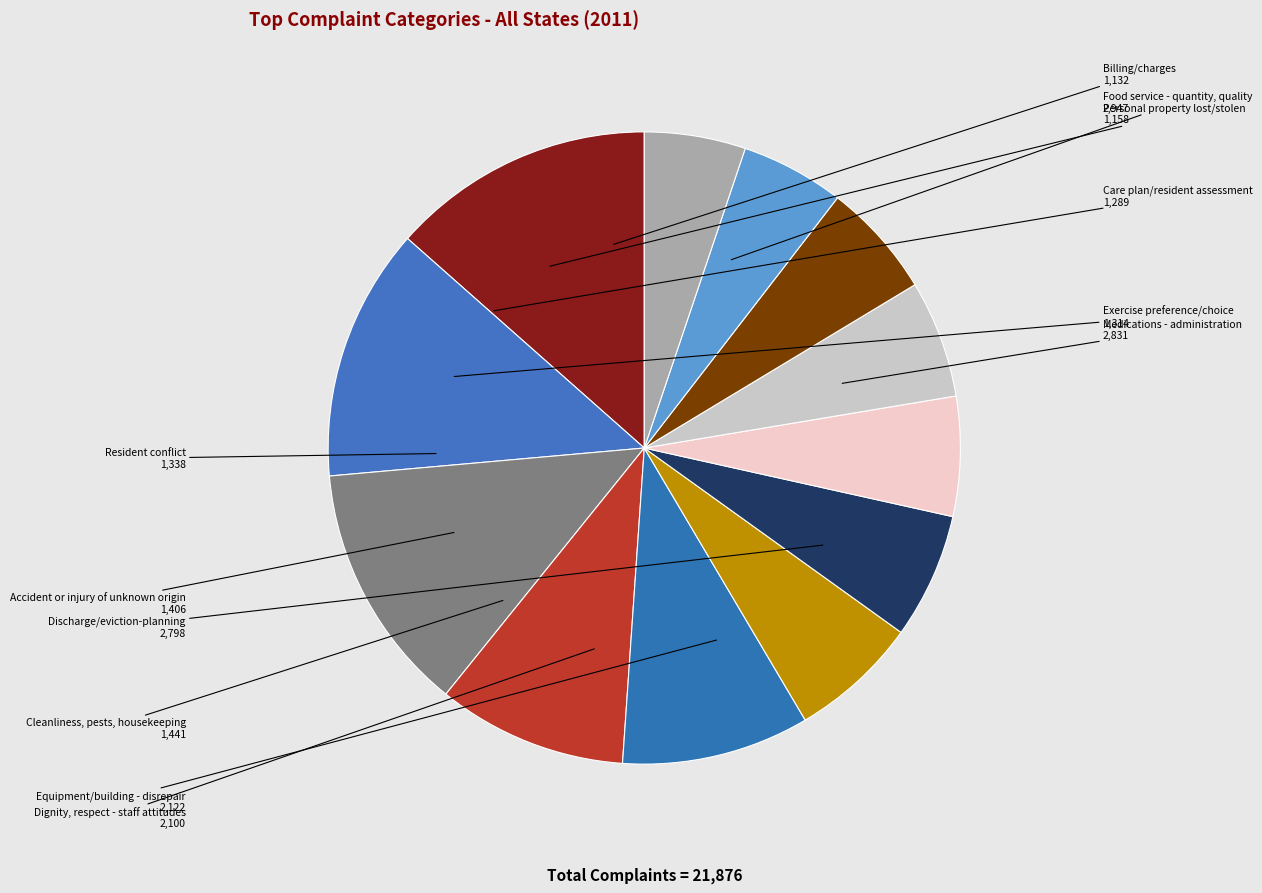

True or false: Resident conflict accounts for 6% of the total.

True